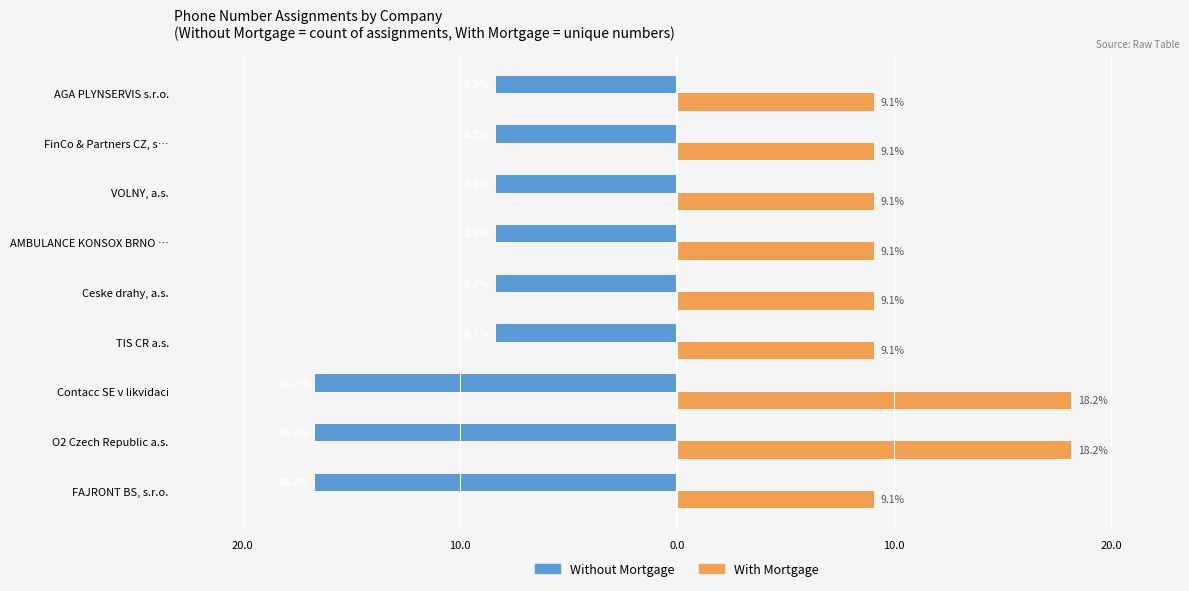

What are all the series names shown in the legend?

Without Mortgage, With Mortgage